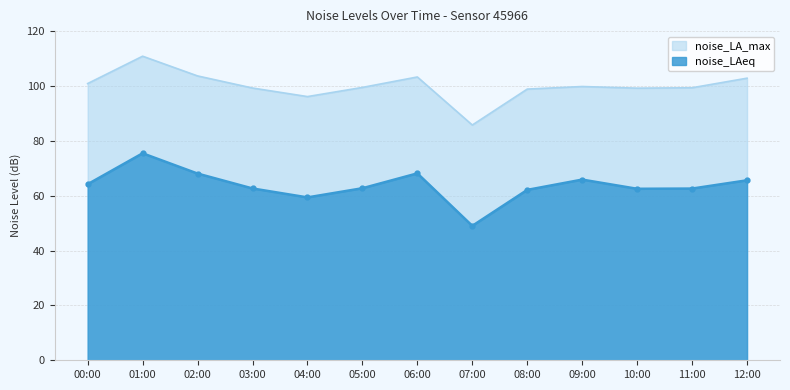

True or false: noise_LAeq has more than 0 interior local peaks.

True